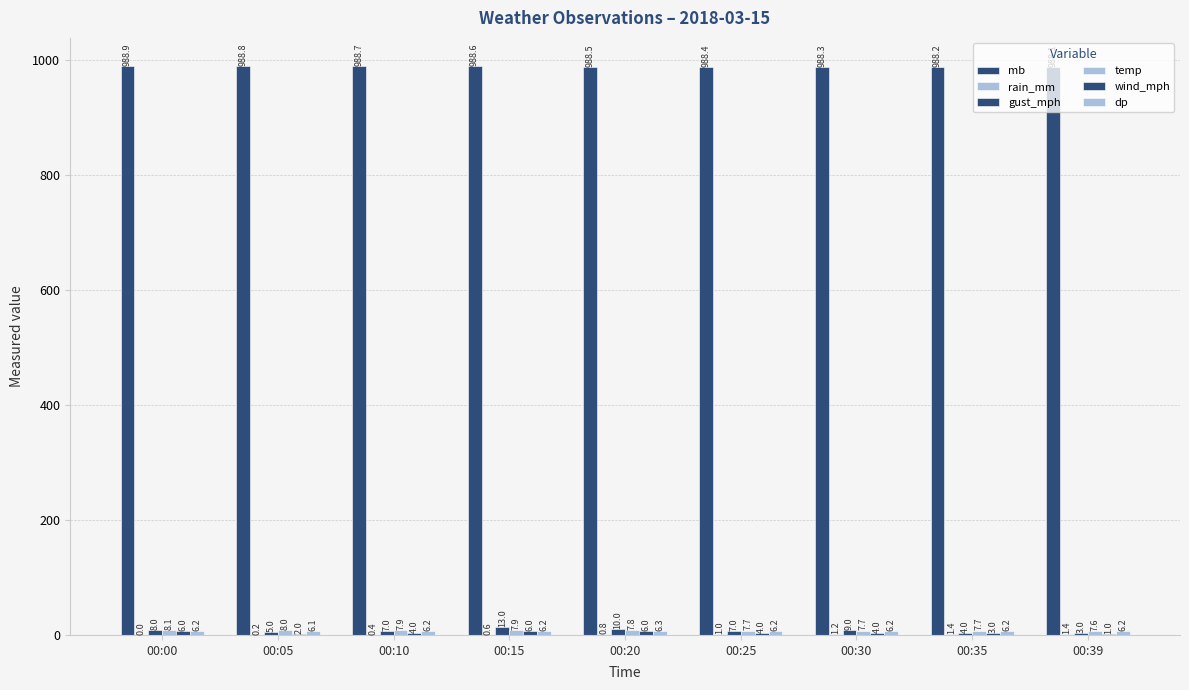

Which series has the largest total across all categories?

mb